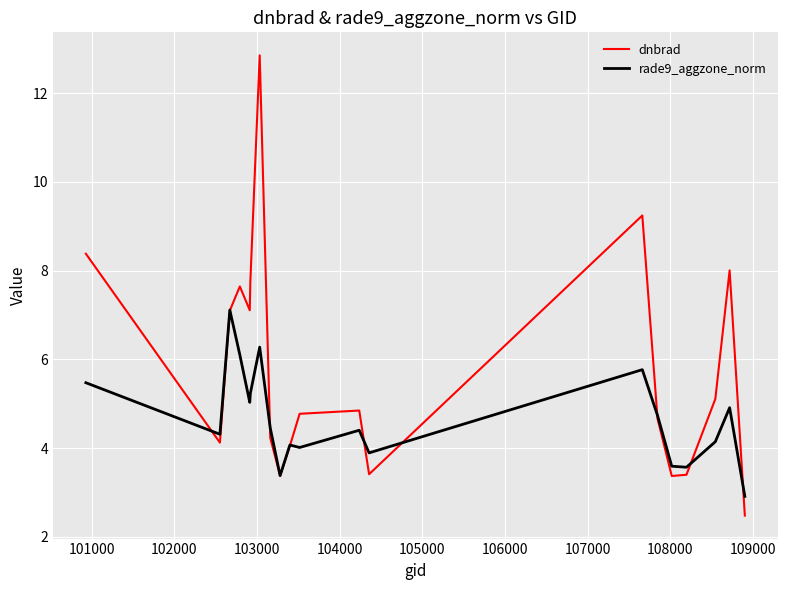

What is the minimum value for rade9_aggzone_norm?

2.9